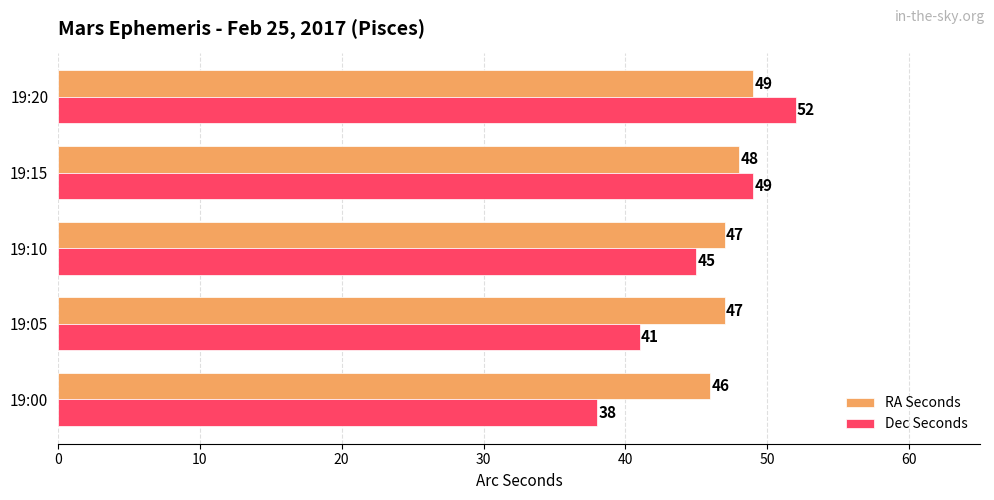

Which series has the widest spread of values?

Dec Seconds